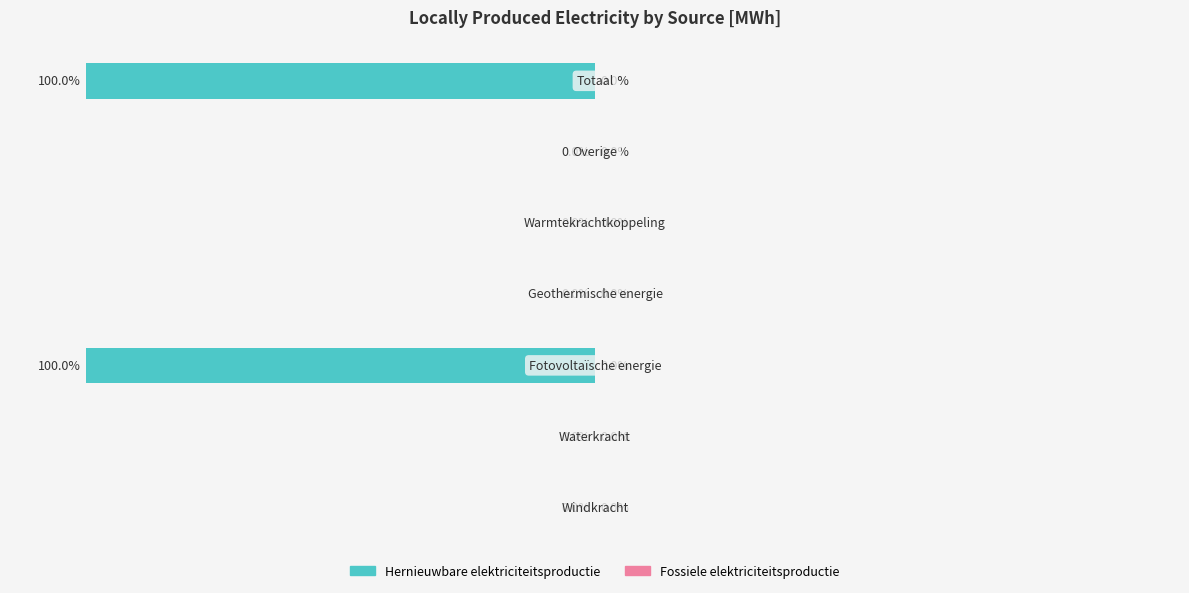

Count the number of data series in this chart.

2